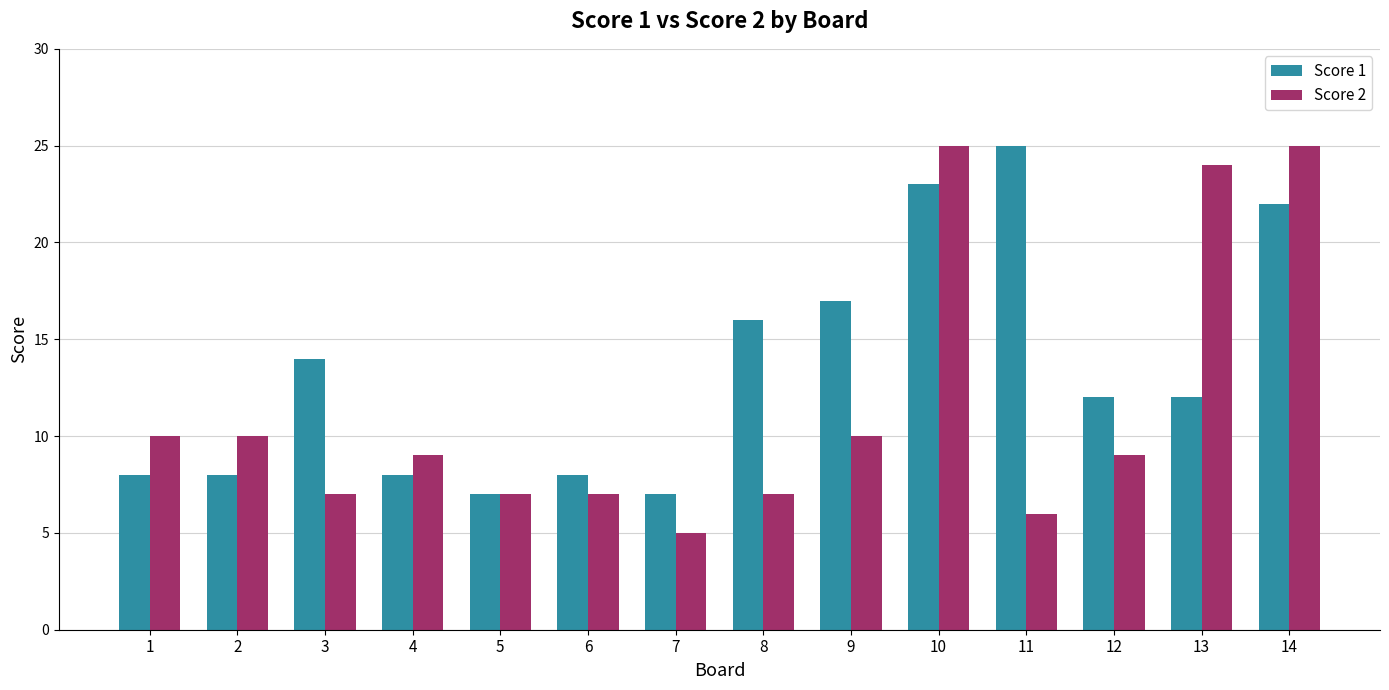

Which series has the widest spread of values?

Score 2